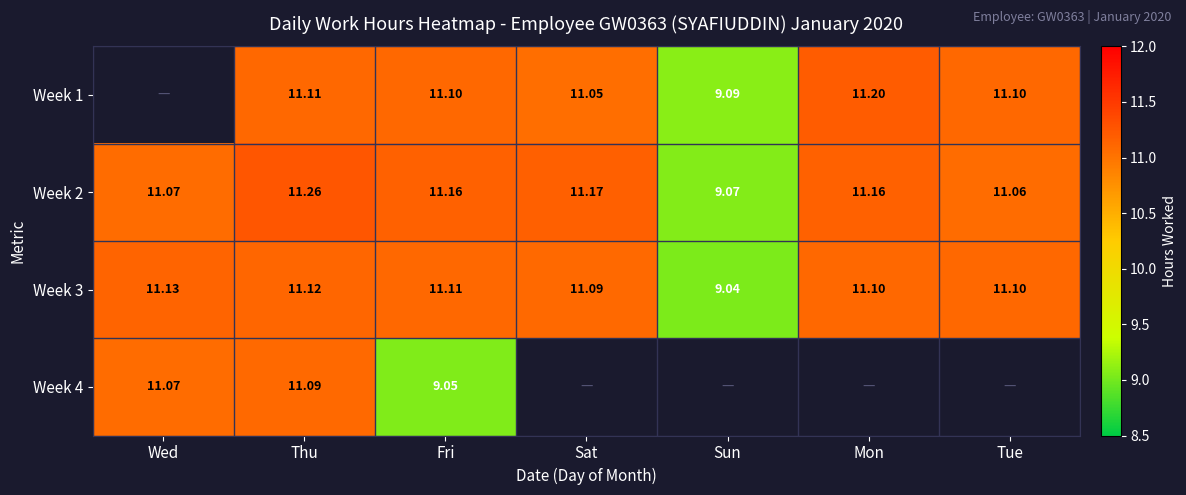

At which category is the sum across all series the highest?

Thu